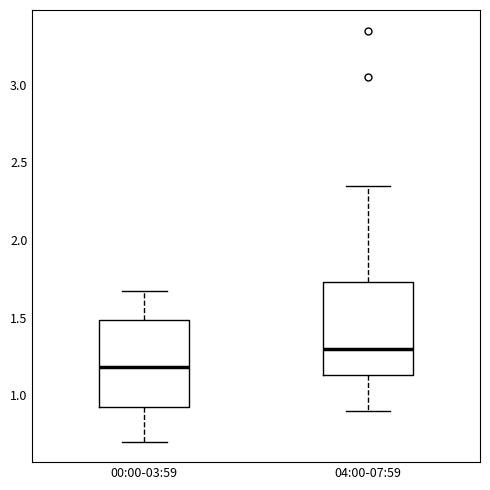

Reading left to right, transcribe this box plot: for each box, give where its median line is, the range the box spans, and where its two whiskers end, as read against the y-axis. The values are not printed on the chart, so give them approximately, as read against the axis.

00:00-03:59: median 1.20, box 0.90 to 1.50, whiskers 0.70 to 1.65
04:00-07:59: median 1.30, box 1.15 to 1.75, whiskers 0.90 to 2.35